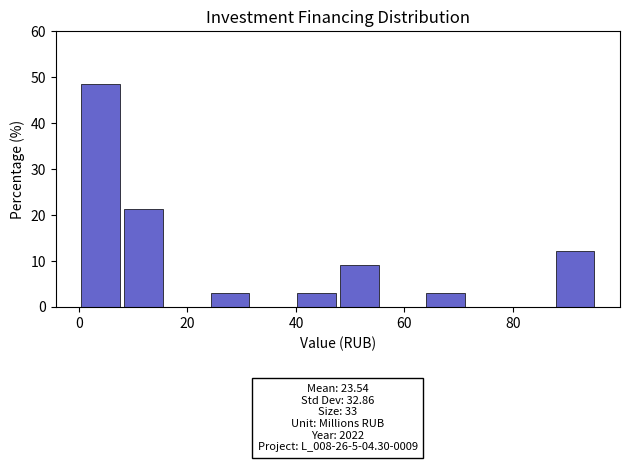

Read against the x-axis, roughly where is the centre of the tallest bar?

4